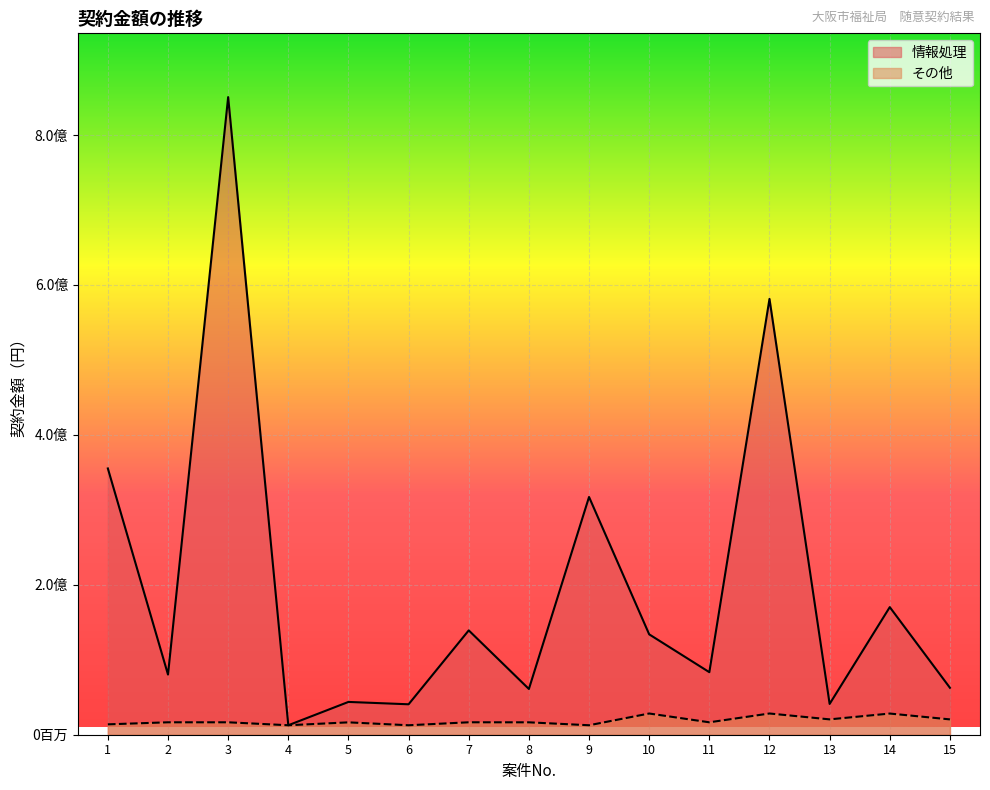

Reading left to right, transcribe all the data shown in this chart.

情報処理: 1=355195251	2=80237503	3=850557950	4=12637955	5=43746175	6=40603640	7=139179205	8=61016450	9=317132574	10=133899700	11=83418940	12=581309630	13=41068005	14=170204155	15=62623055
その他: 1=13850064	2=16571791	3=16577410	4=12627353	5=16502720	6=12625872	7=16588467	8=16540764	9=12634131	10=28295465	11=16566113	12=28316866	13=20471886	14=28244882	15=20441927